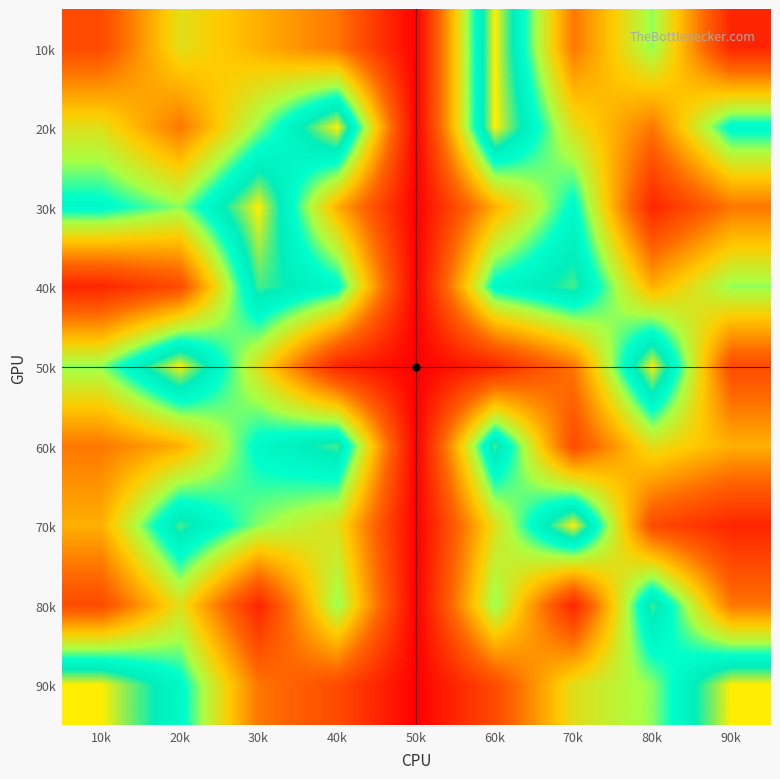

Which label corresponds to the largest value in the chart?

60k